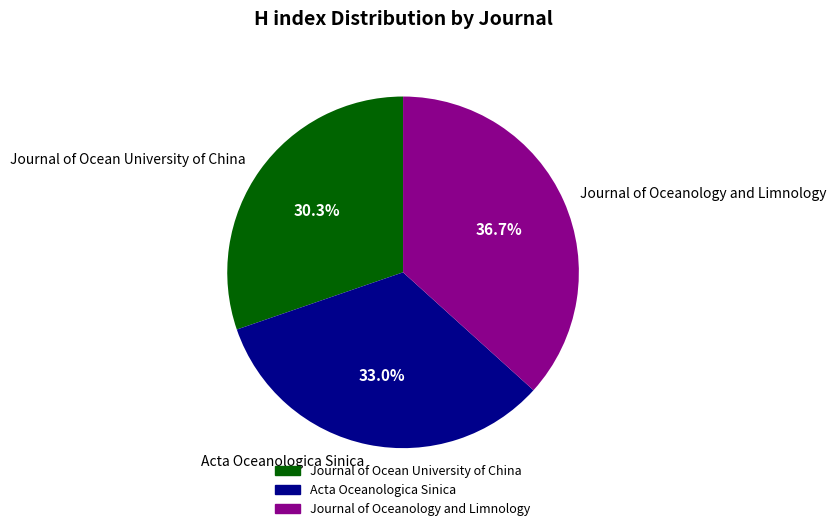

Rank the categories by value from lowest to highest.

Journal of Ocean University of China, Acta Oceanologica Sinica, Journal of Oceanology and Limnology